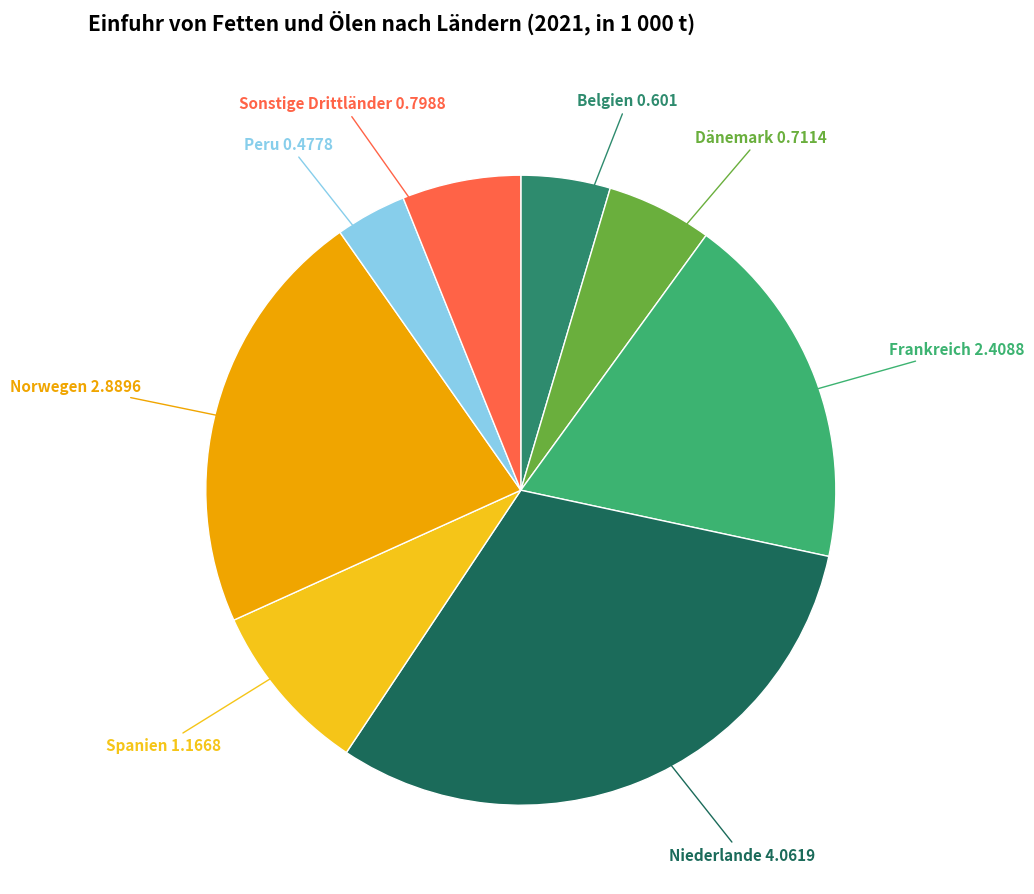

Combined, do Dänemark and Peru account for over 50%?

No